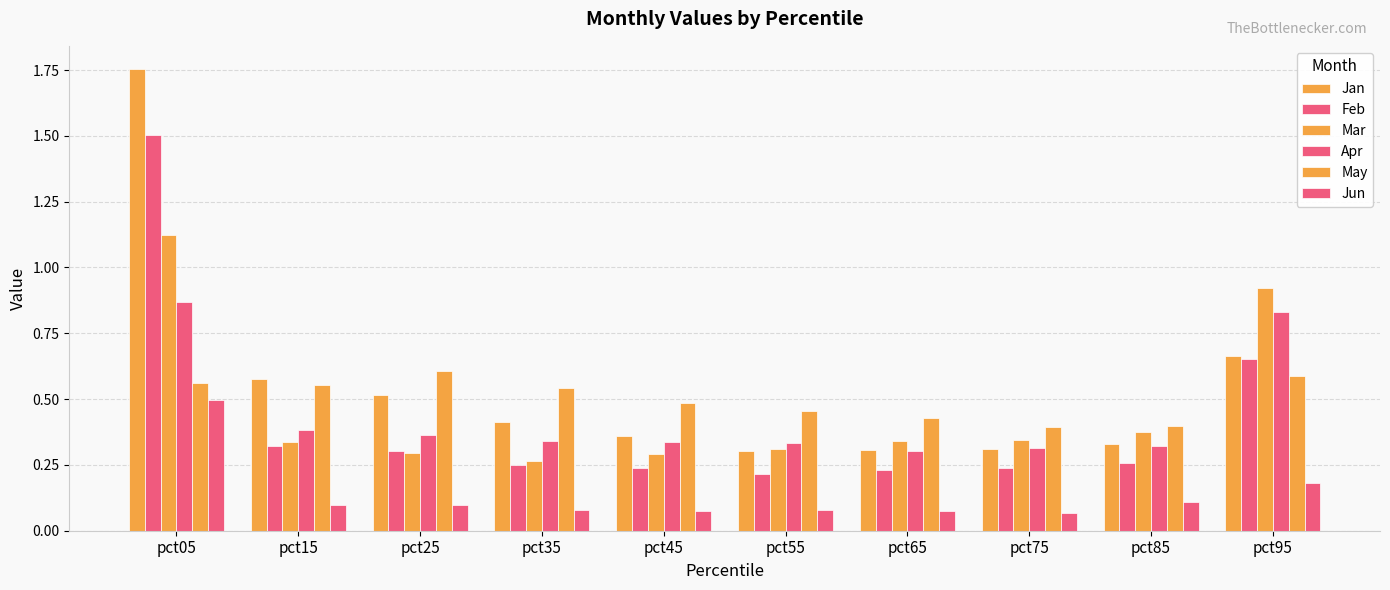

What is the maximum value for Apr?

0.9